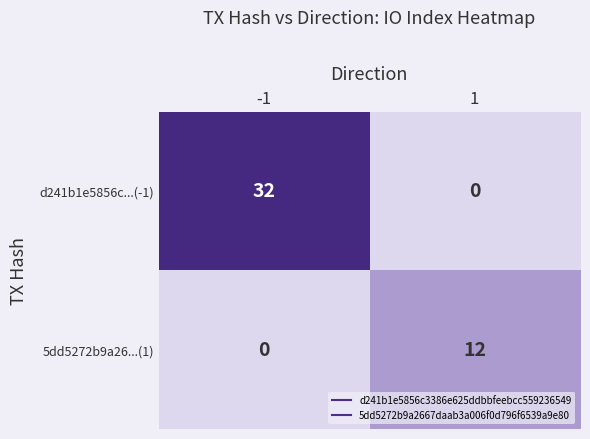

What is the difference between the 5dd5272b9a26...(1) values at 1 and -1?

12